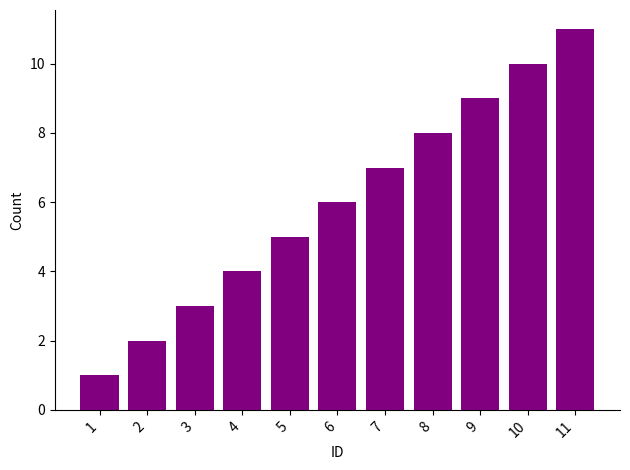

What is the sum of the values at 6 and 2?

8